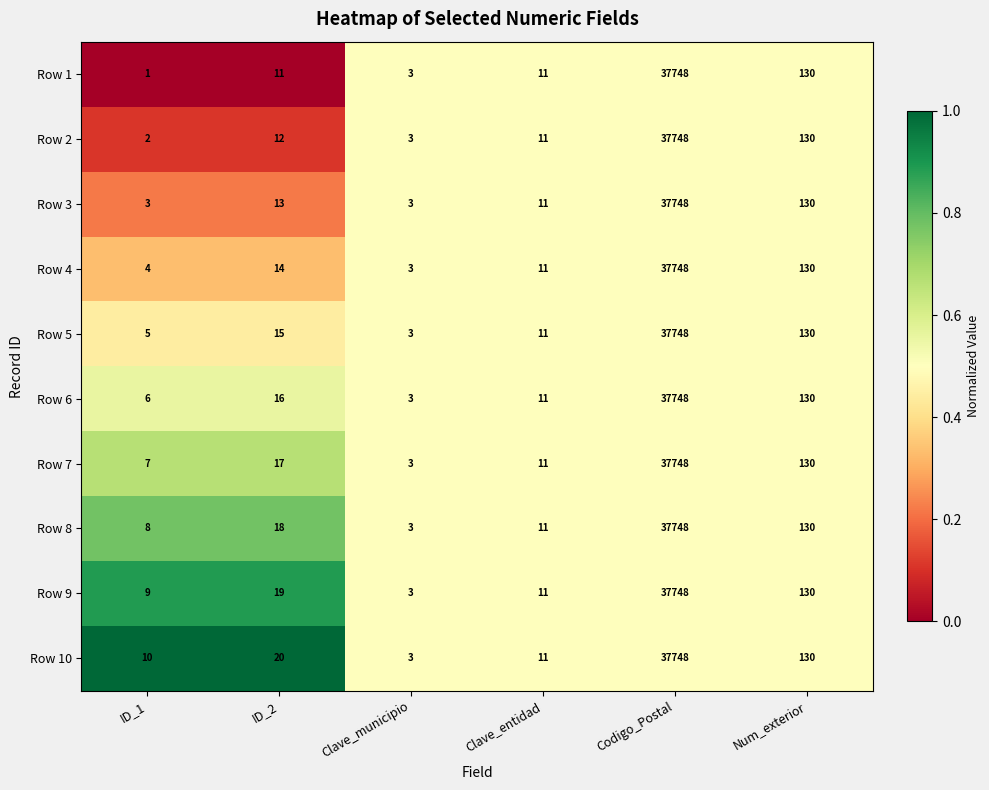

Which series has the largest total across all categories?

Row 10